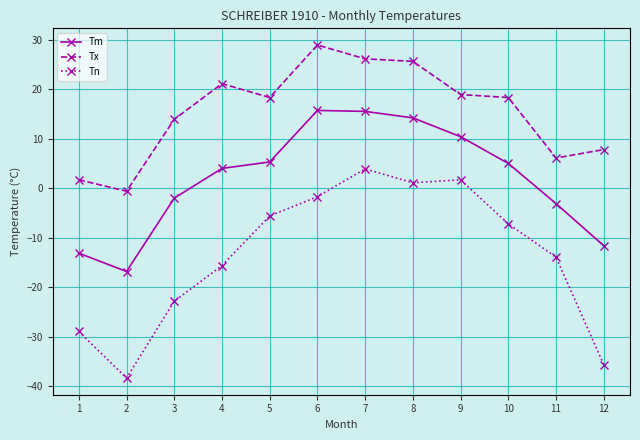

Which series changed the most between 5 and 8?

Tm